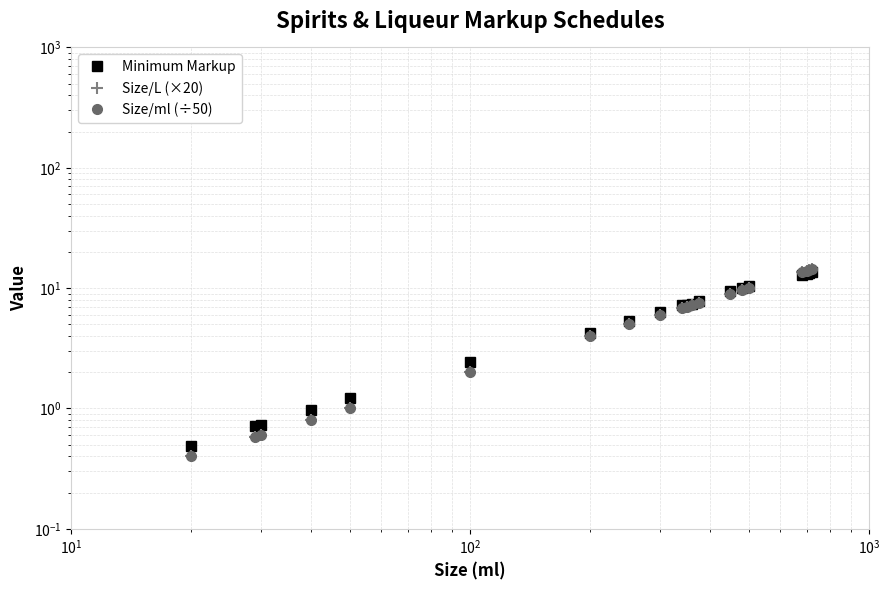

List the series in order of their peak value, lowest first.

Minimum Markup, Size/L (×20), Size/ml (÷50)